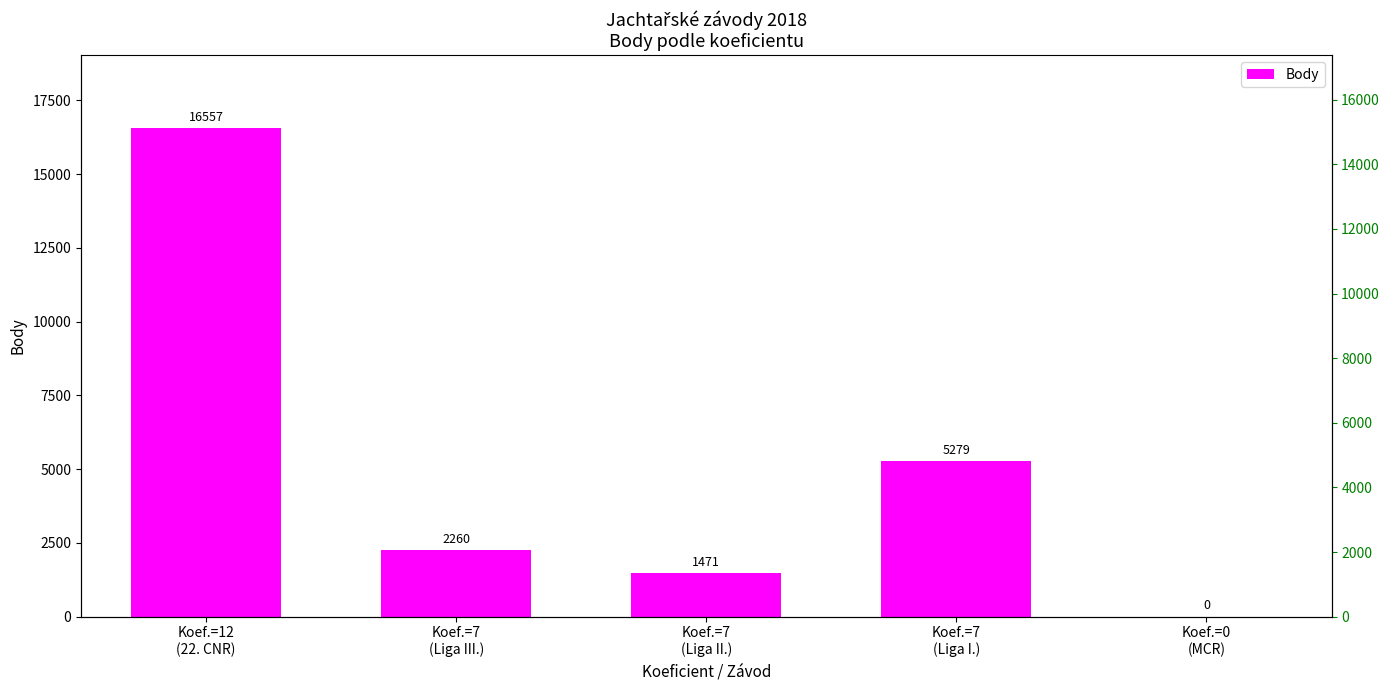

List the labels in order of value, largest first.

Koef.=12
(22. CNR), Koef.=7
(Liga I.), Koef.=7
(Liga III.), Koef.=7
(Liga II.), Koef.=0
(MCR)